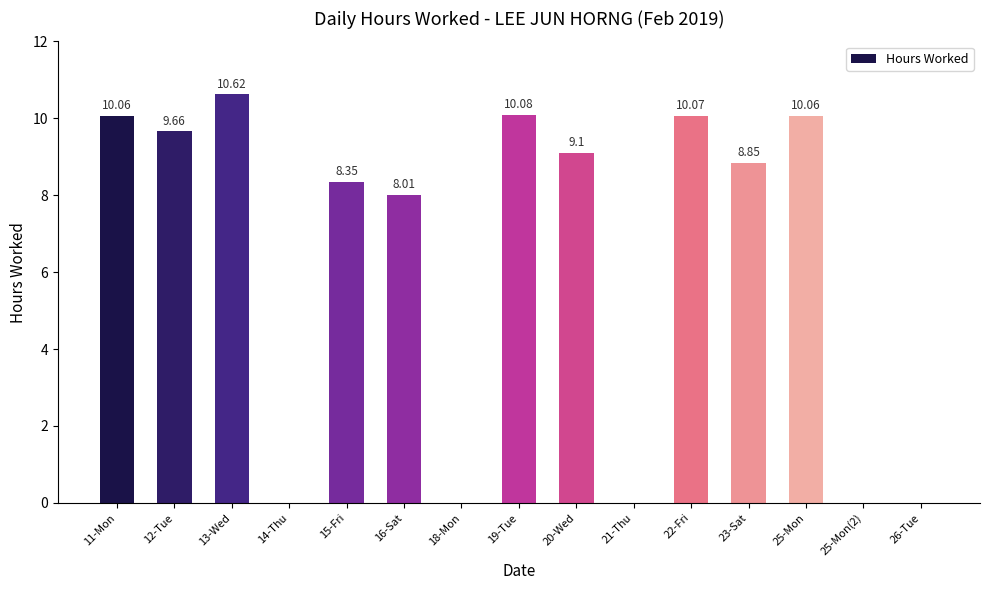

How many values are above zero?

10